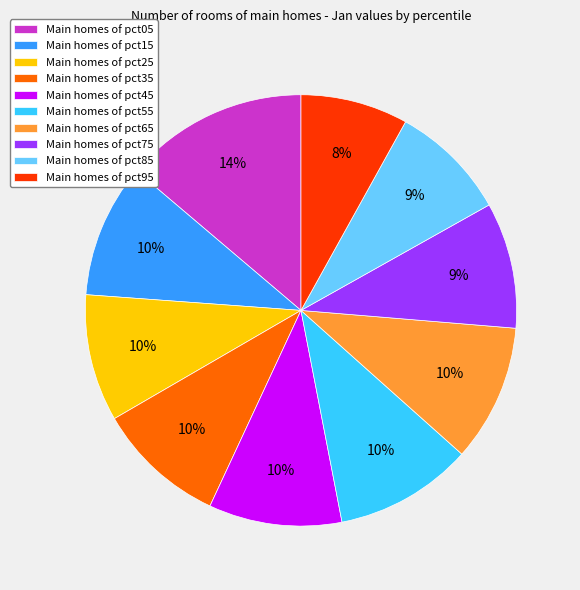

Which slice is the smallest?

Main homes of pct95